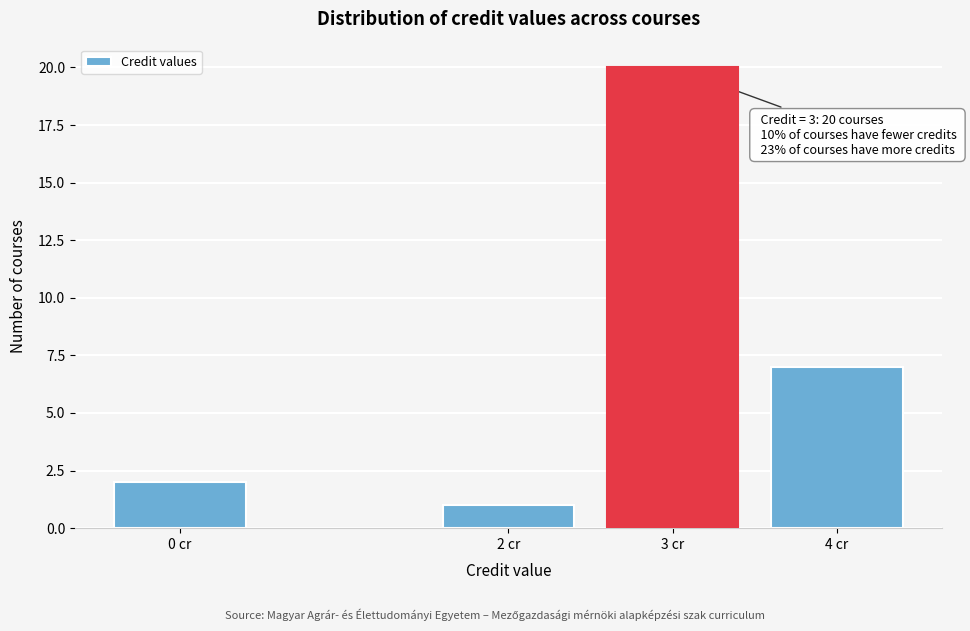

Reading left to right, transcribe all the data shown in this chart.

2	1	20	7